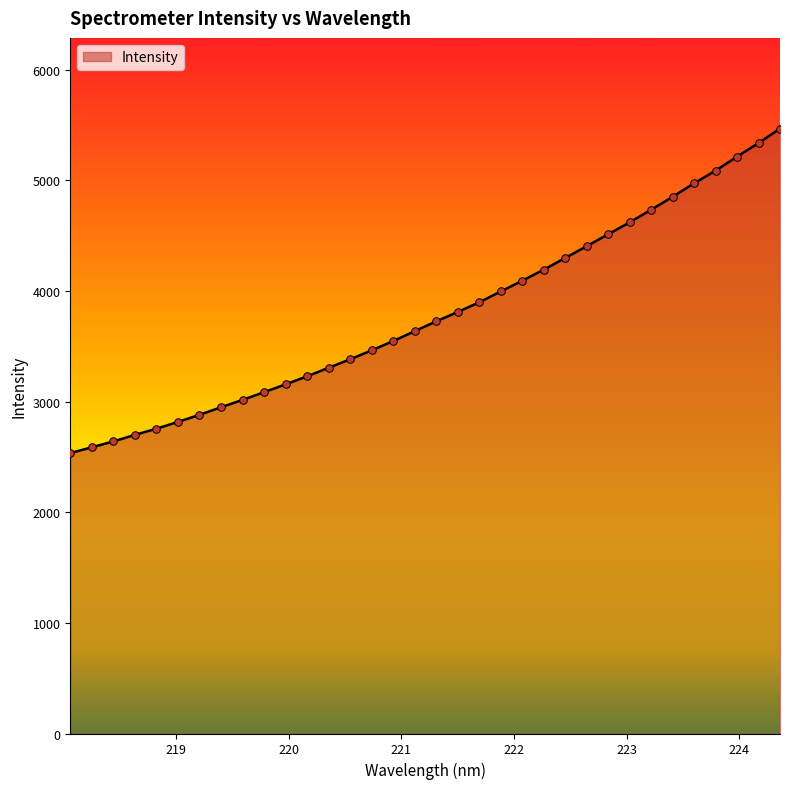

What is the maximum value shown in the chart?

5465.9